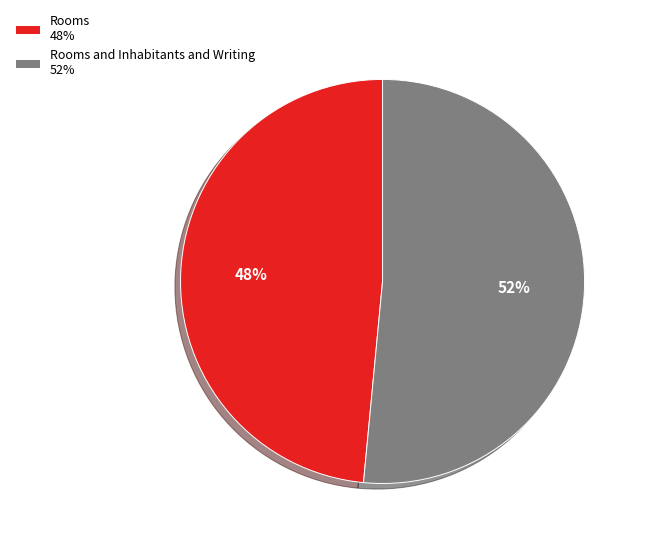

To the nearest percent, what is the average slice percentage?

50%